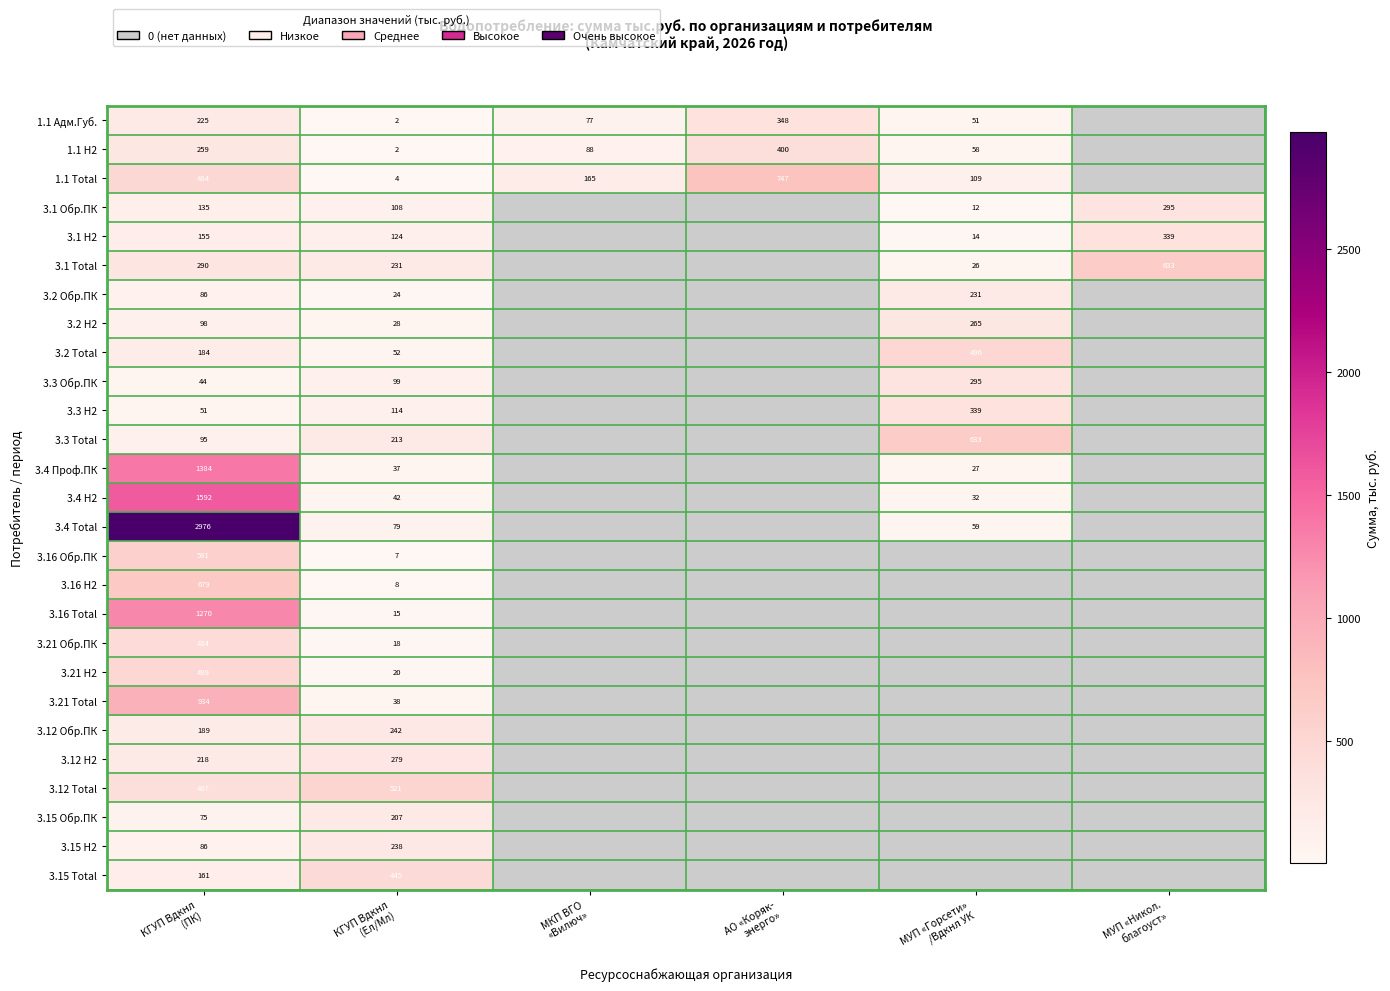

Rank the series by their maximum value, from highest to lowest.

3.4 Total, 3.4 H2, 3.4 Проф.ПК, 3.16 Total, 3.21 Total, 1.1 Total, 3.16 H2, 3.1 Total, 3.3 Total, 3.16 Обр.ПК, 3.12 Total, 3.21 H2, 3.2 Total, 3.15 Total, 3.21 Обр.ПК, 1.1 H2, 1.1 Адм.Губ., 3.1 H2, 3.3 H2, 3.1 Обр.ПК, 3.3 Обр.ПК, 3.12 H2, 3.2 H2, 3.12 Обр.ПК, 3.15 H2, 3.2 Обр.ПК, 3.15 Обр.ПК